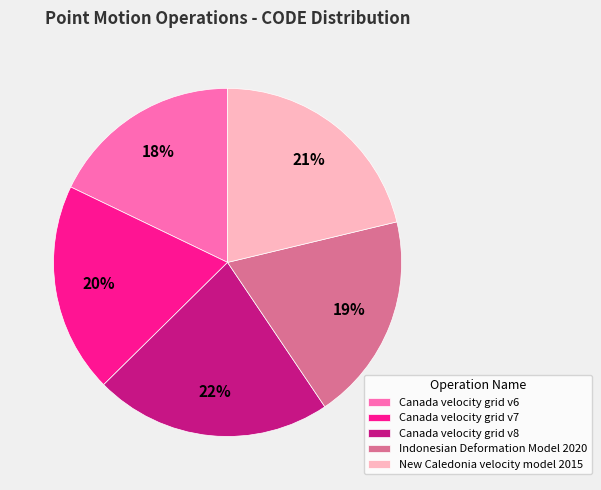

True or false: New Caledonia velocity model 2015 accounts for 21% of the total.

True